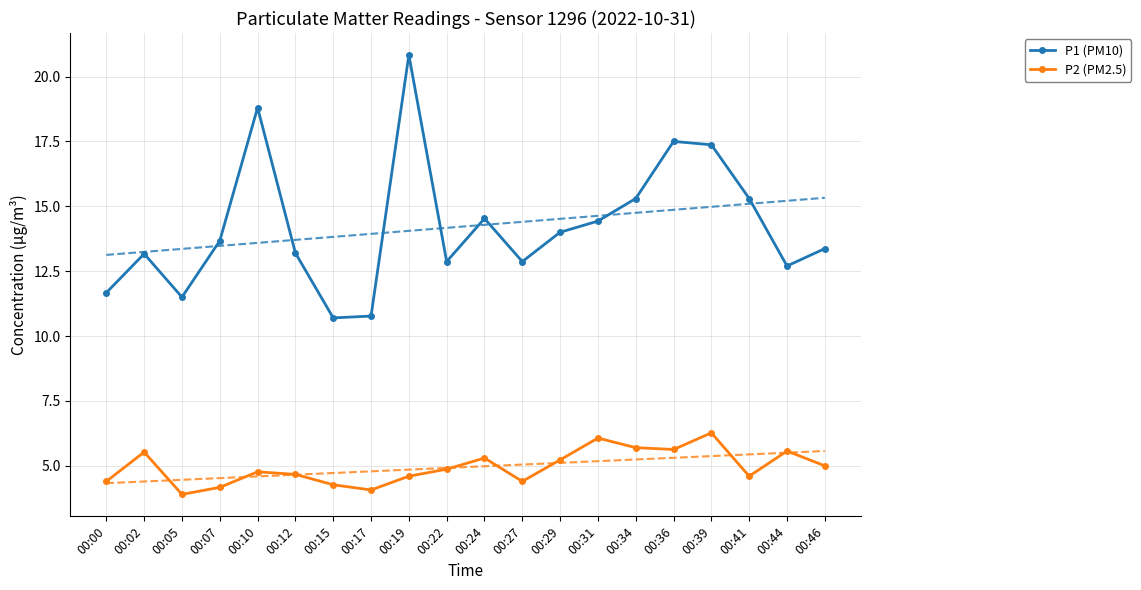

Count the number of data series in this chart.

2